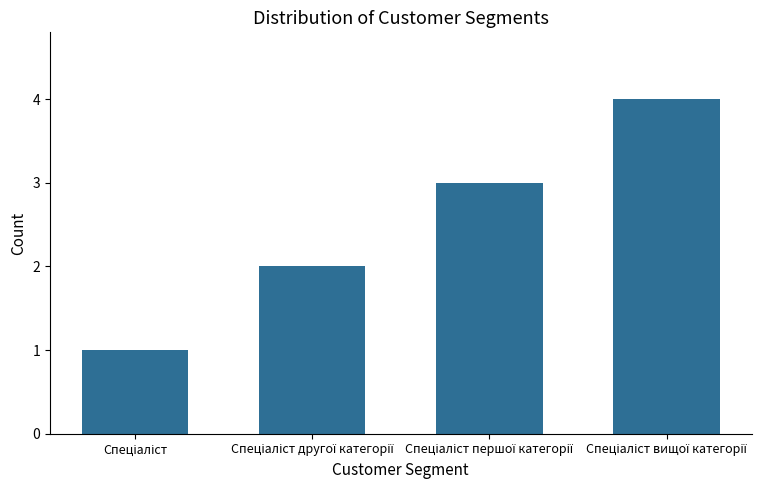

What is the difference between the maximum and minimum values?

3